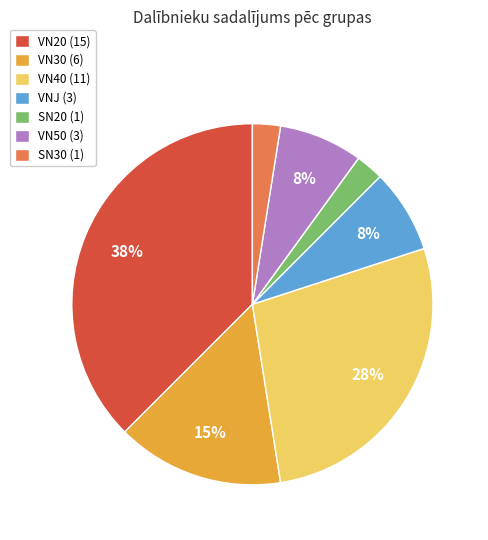

What is the largest slice in the pie chart?

VN20 (15)